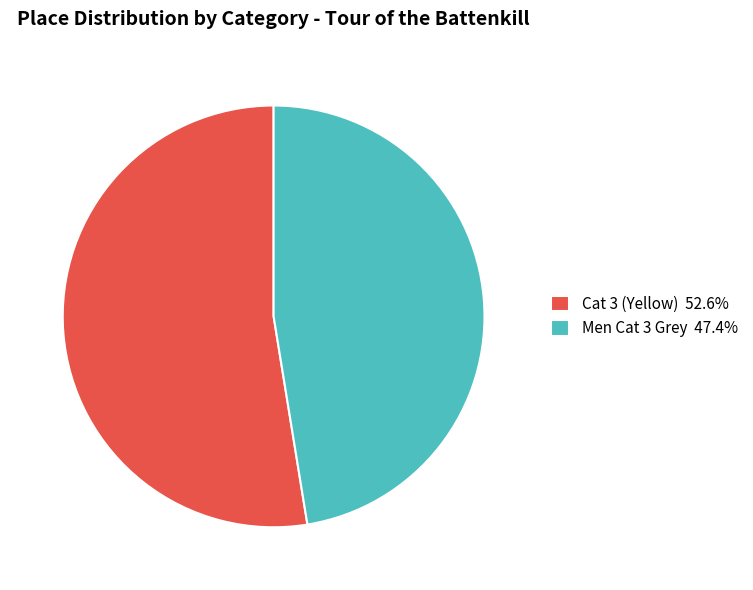

Does Cat 3 (Yellow) 52.6% represent more than half of the total?

Yes